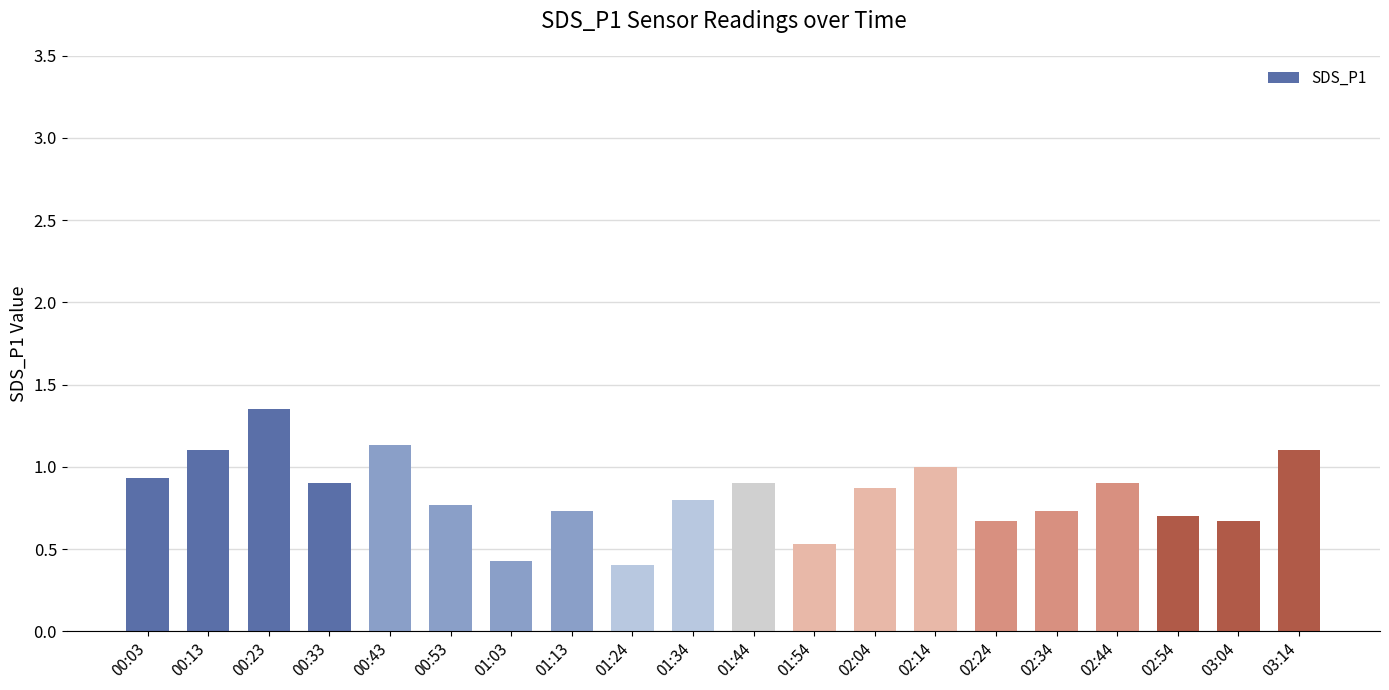

What is the label of the 10th bar from the right?

01:44